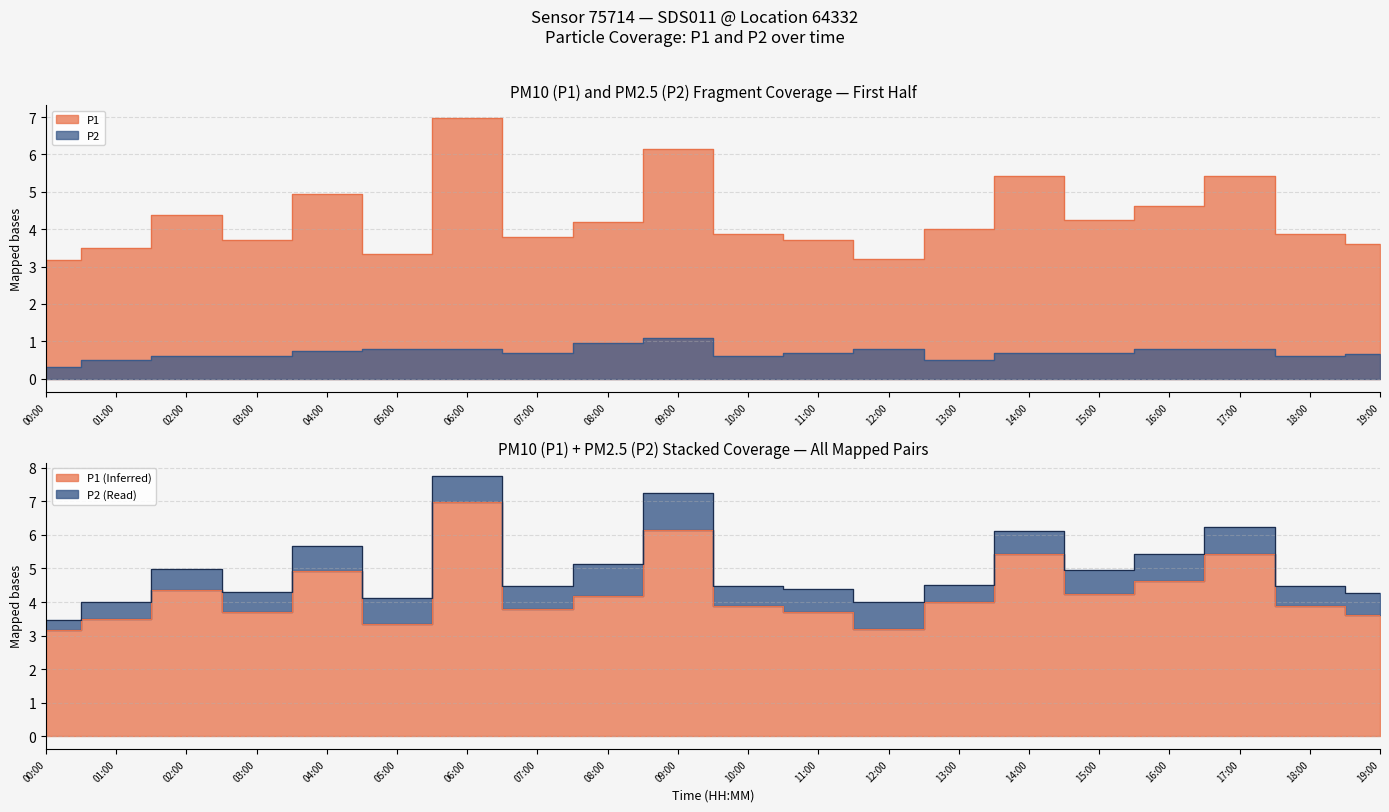

True or false: P2 has more than 1 interior local peaks.

True